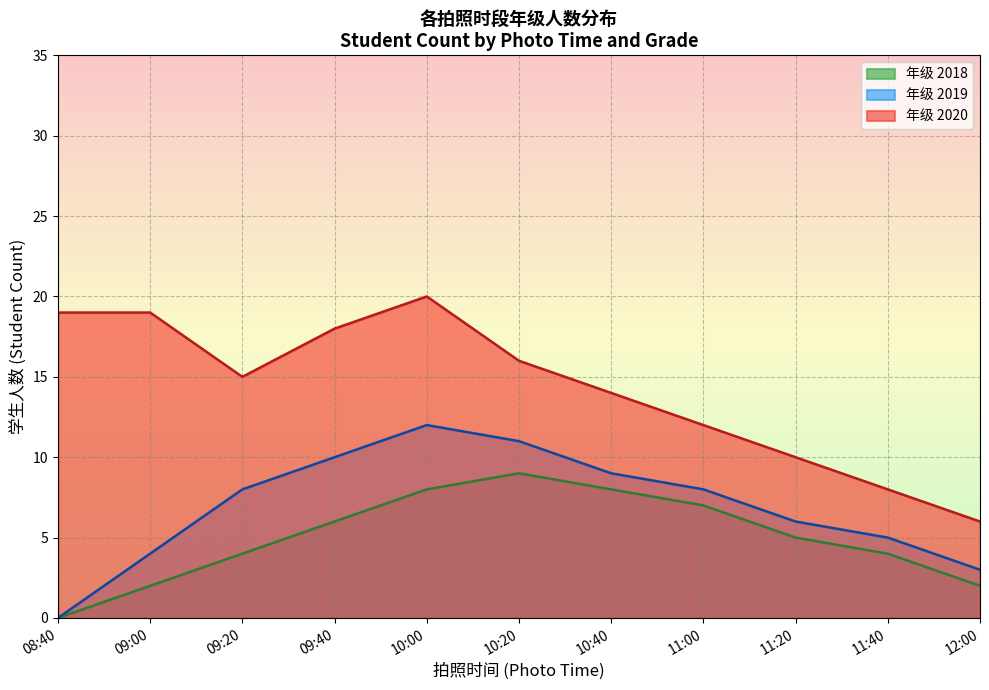

Which series has the widest spread of values?

年级 2020